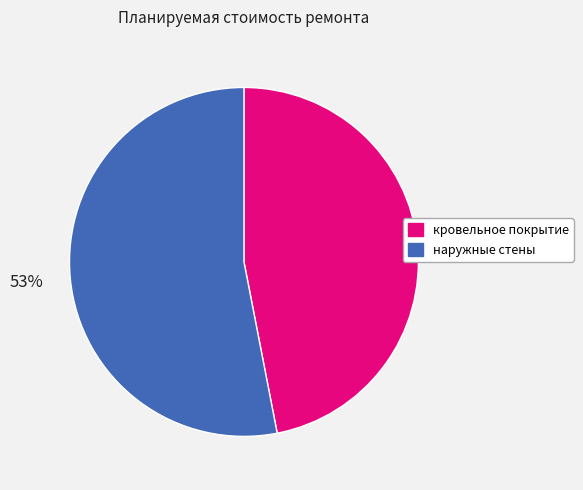

Does кровельное покрытие account for over 50% of the chart?

No